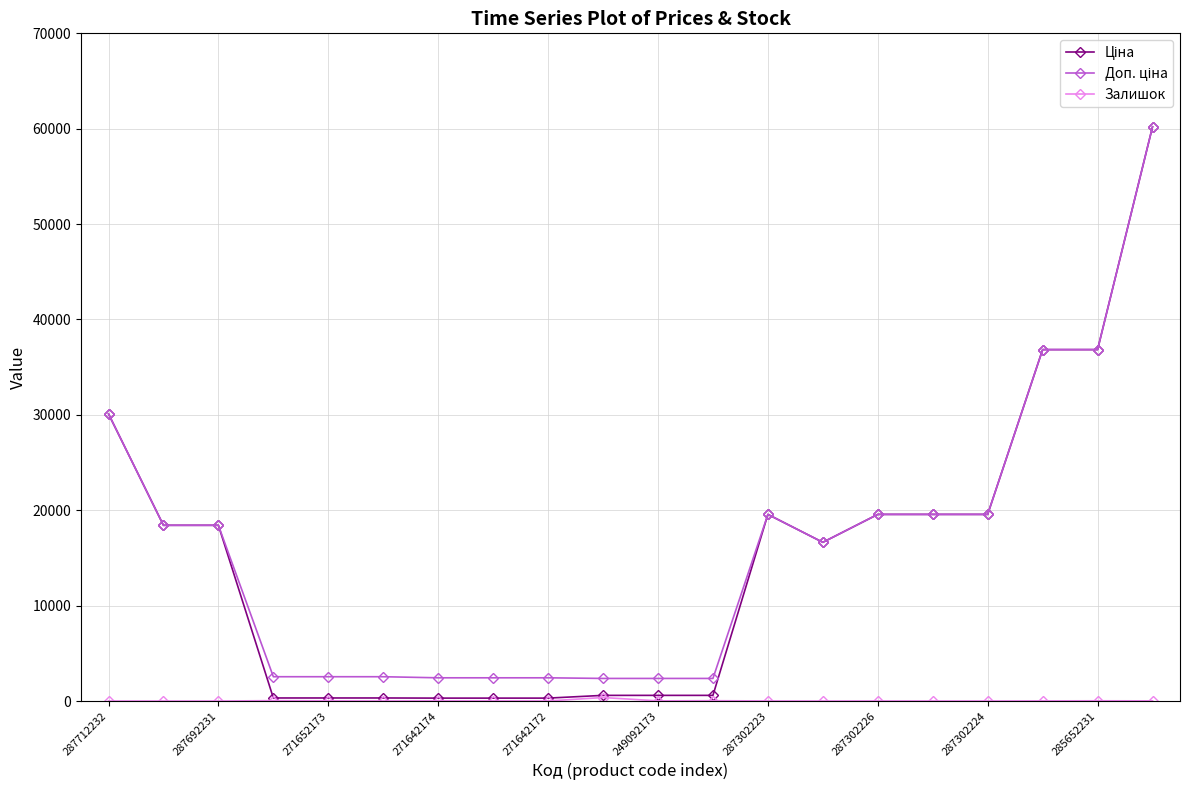

What is the greatest value displayed?

60205.6